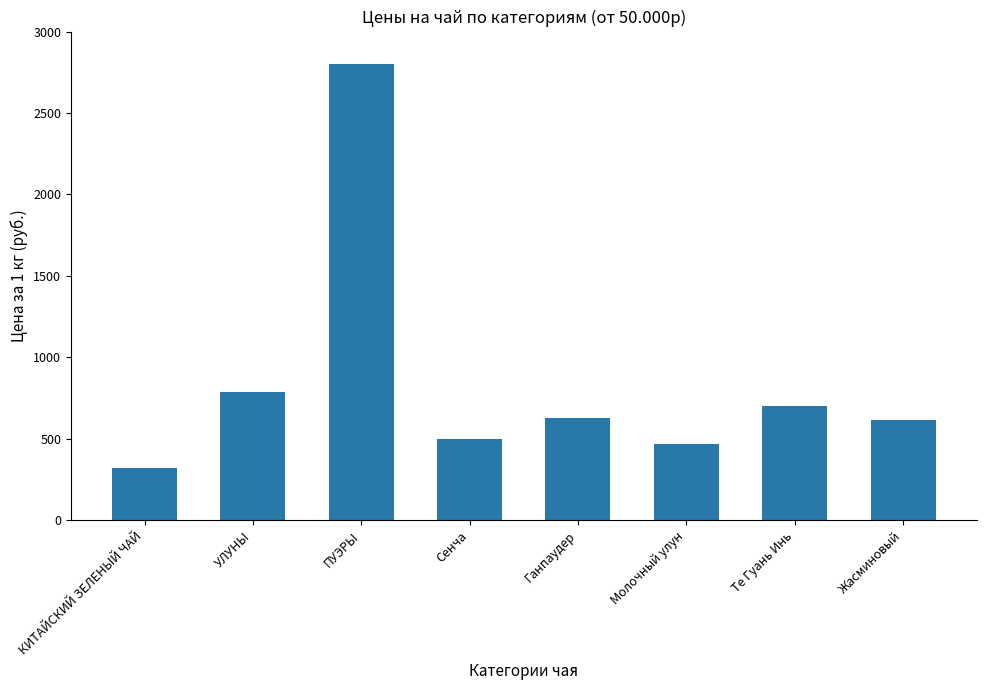

What is the average value?

853